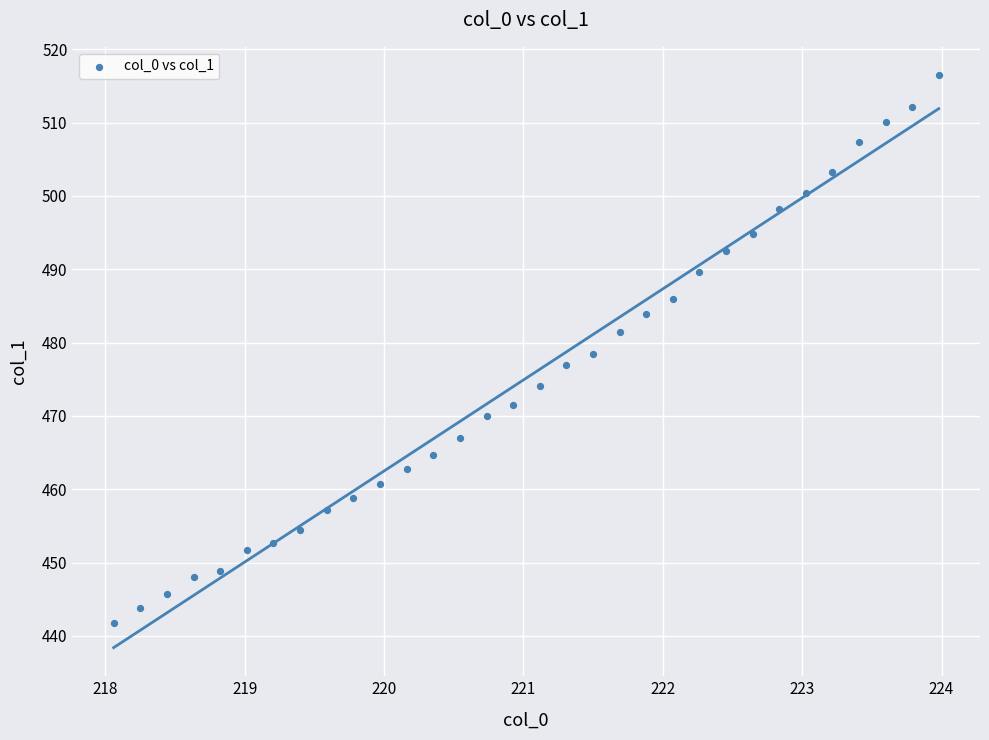

What is the range of X values (max minus min)?

5.9